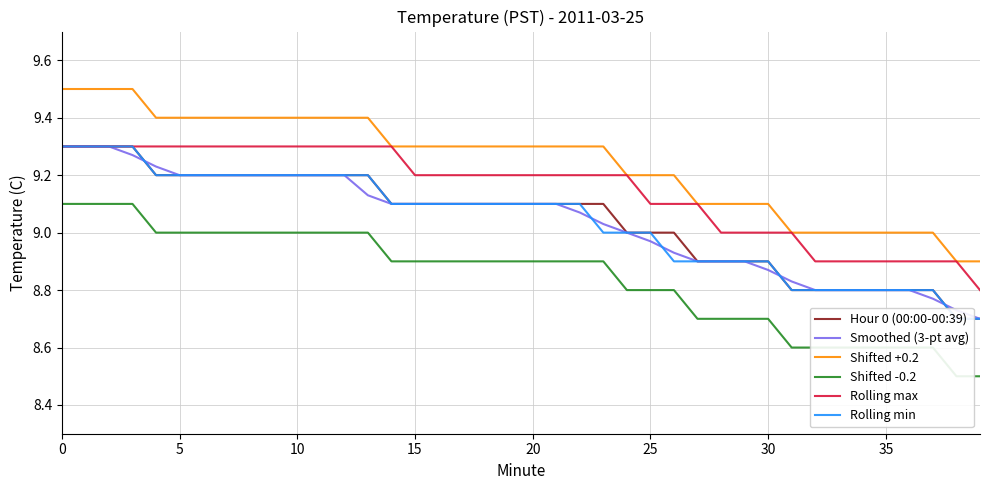

Count the number of categories in the chart.

40